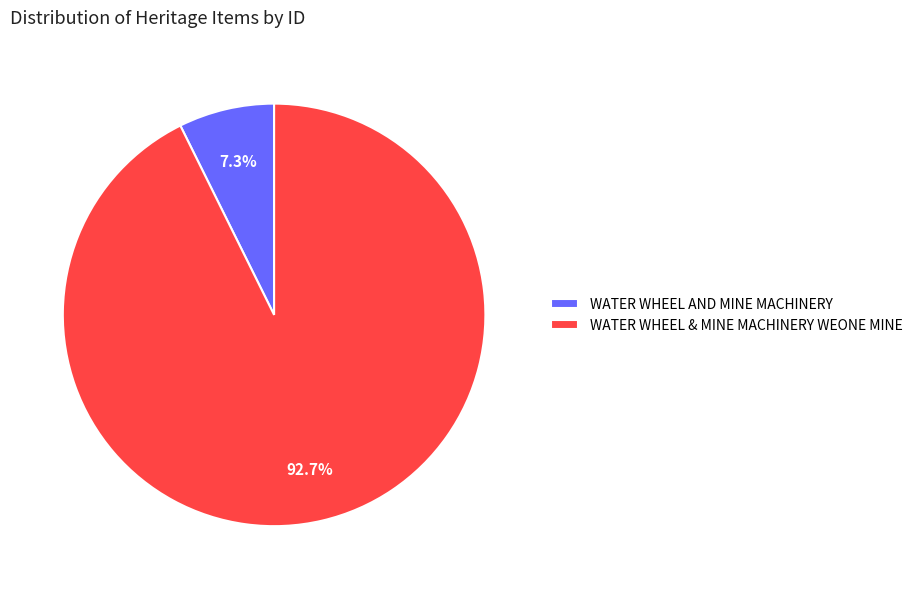

To the nearest percent, what is the difference between the WATER WHEEL & MINE MACHINERY WEONE MINE and WATER WHEEL AND MINE MACHINERY slice percentages?

85%